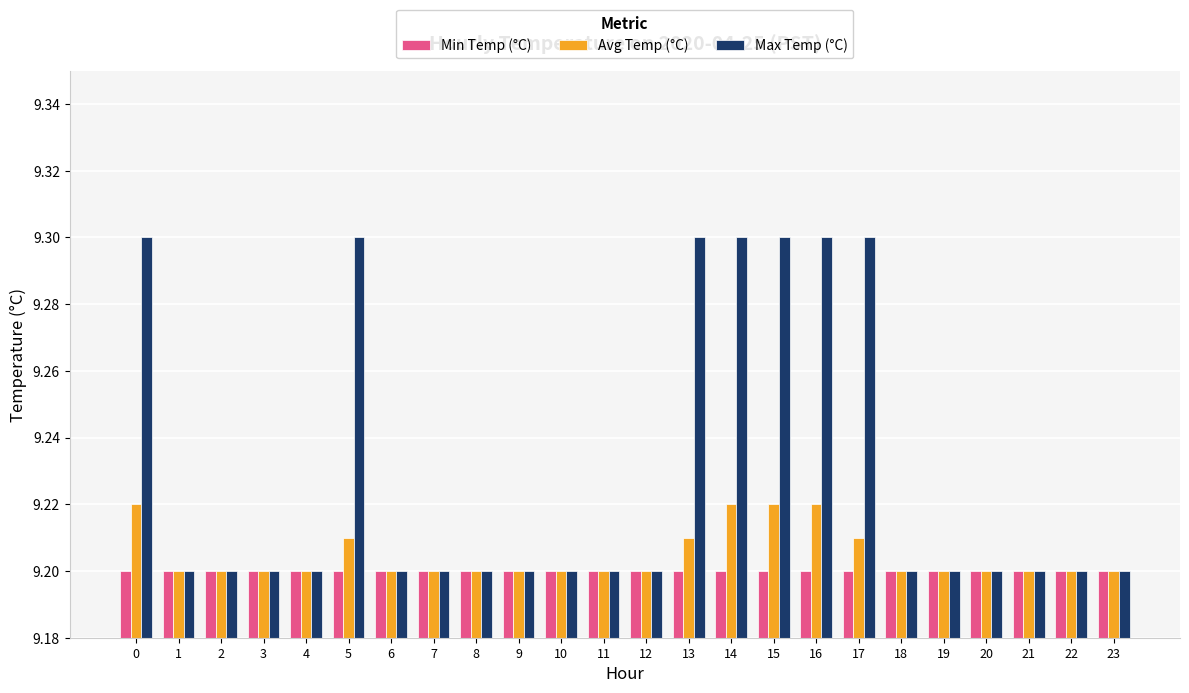

What is the total value across all series at 23?

27.6